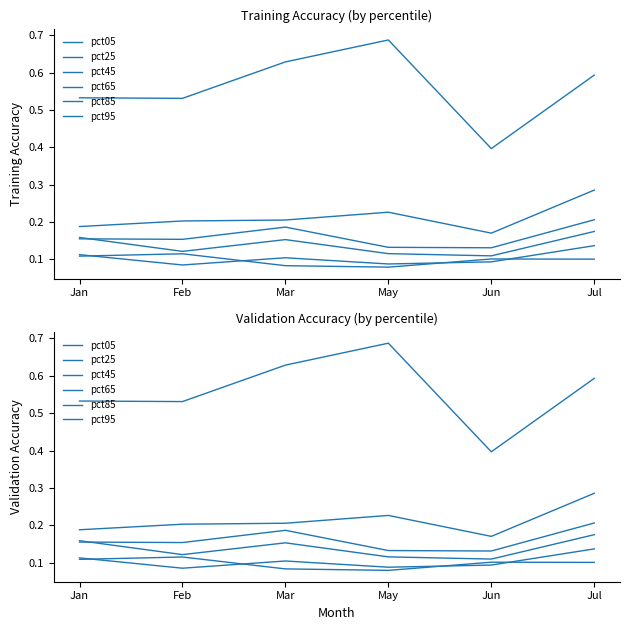

At which label is pct45 closest to 0?

Jun